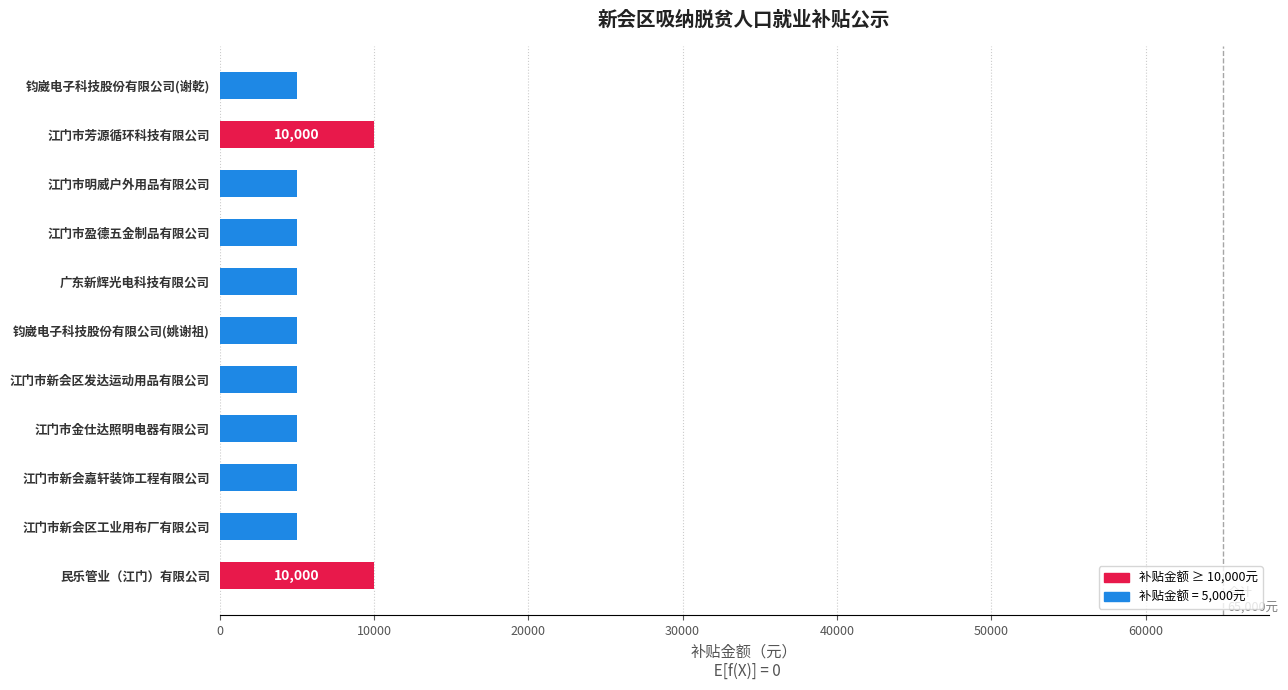

What position from the top is 江门市明威户外用品有限公司?

3